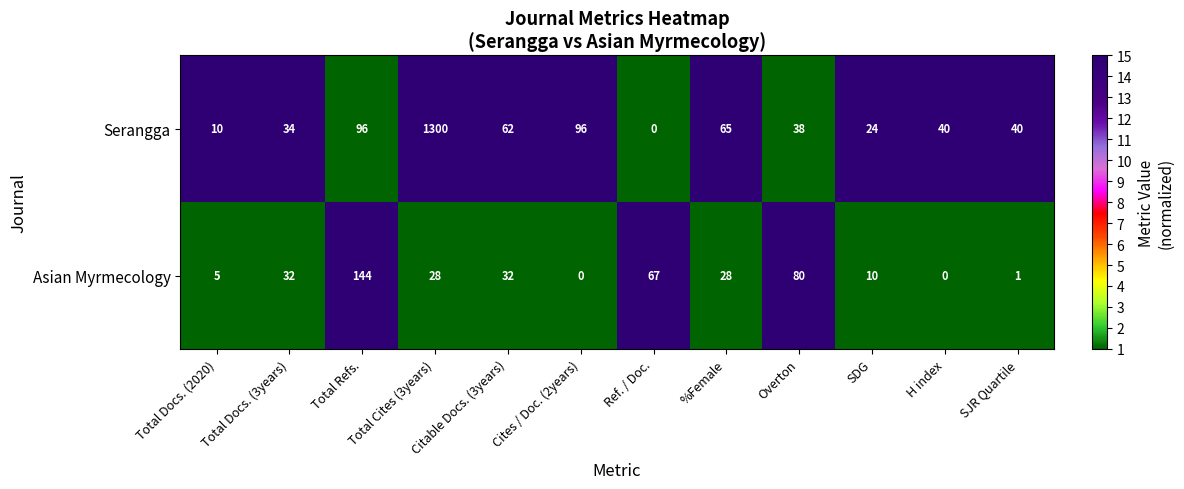

What is the total value across all series at H index?

40